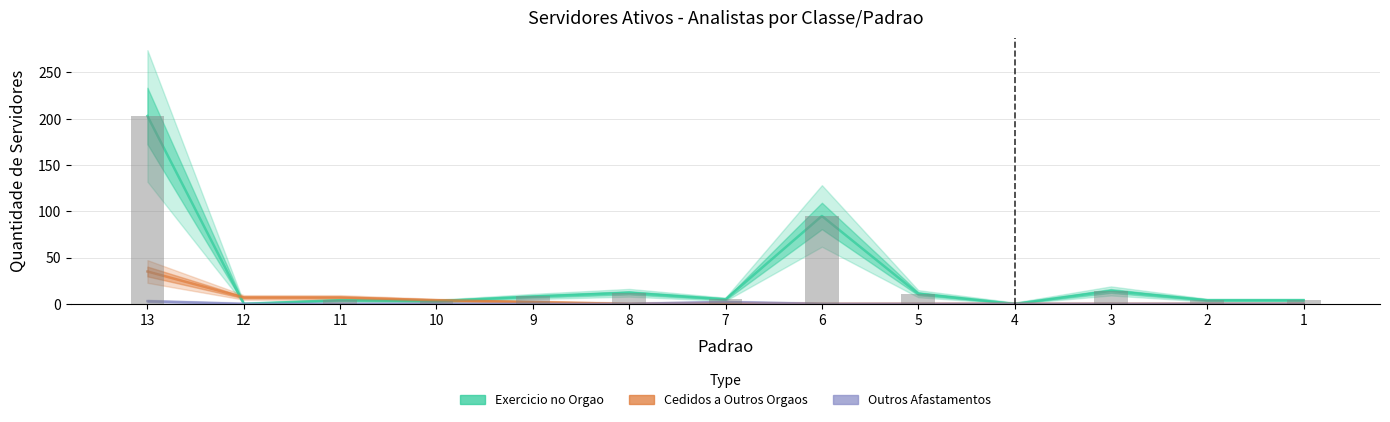

At 11, list the series in order from smallest to largest.

Outros Afastamentos, Exercicio no Orgao, Cedidos a Outros Orgaos